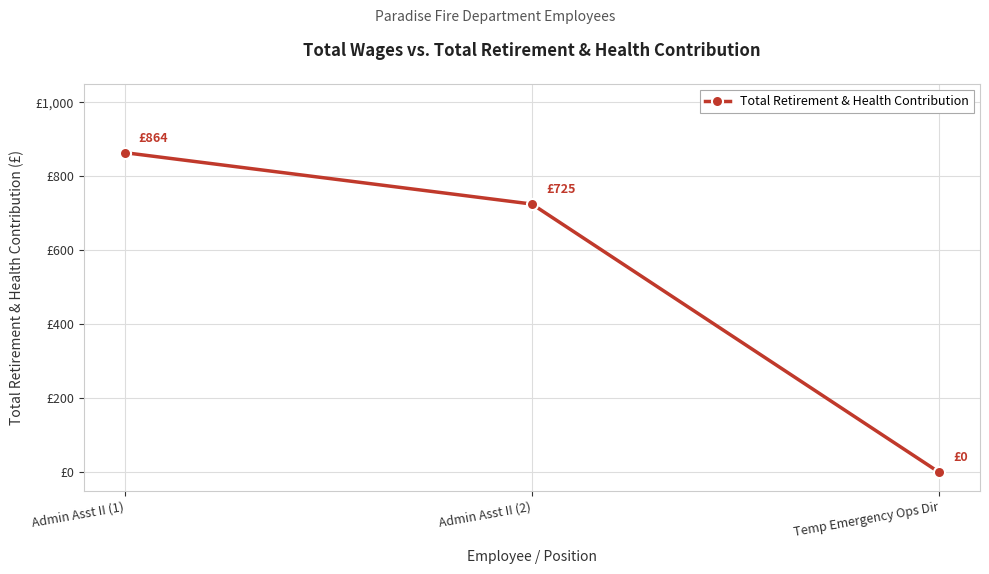

What is the value of the 1st point from the left?

864